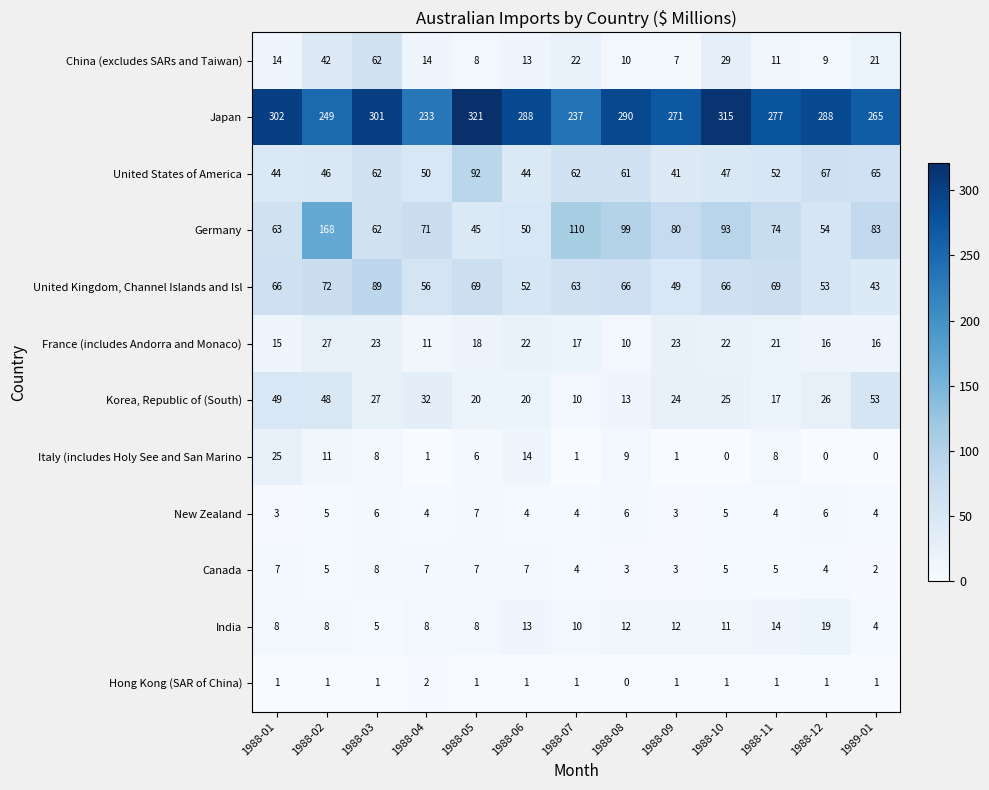

Which series has the largest total across all categories?

Japan